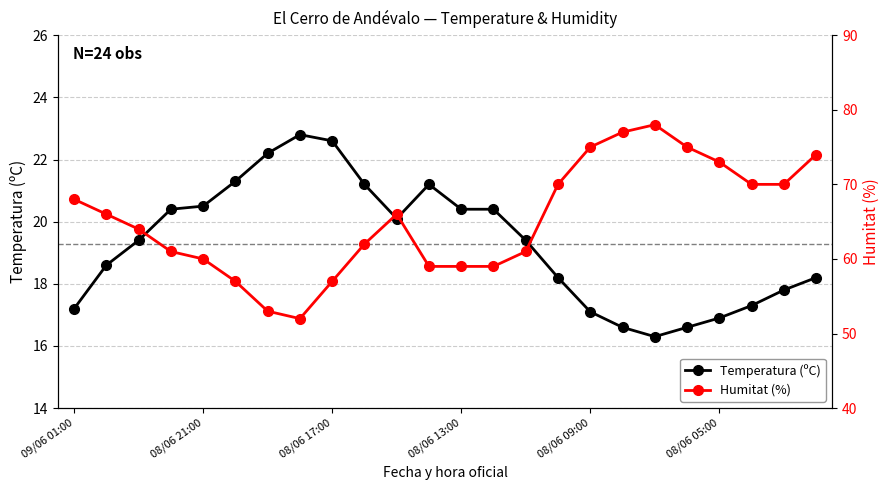

At which category is the sum across all series the highest?

18